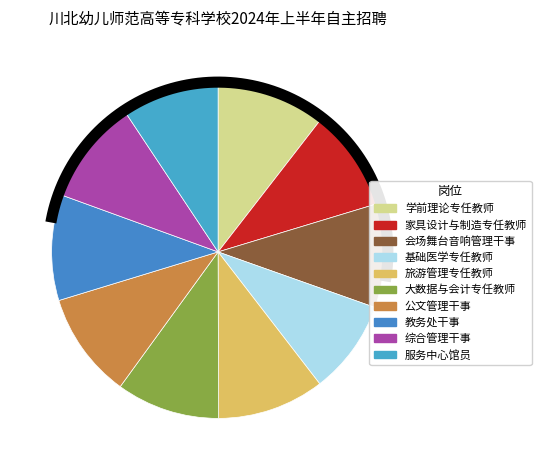

Between 学前理论专任教师 and 旅游管理专任教师, which is larger?

学前理论专任教师